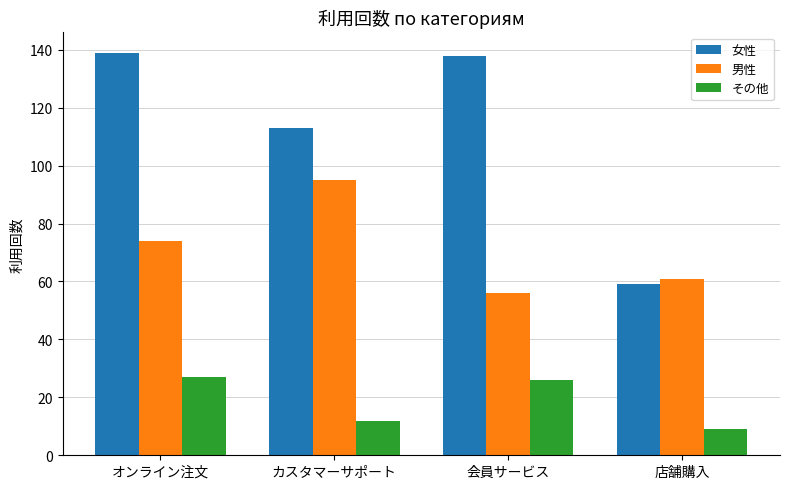

How many groups of bars are there?

4